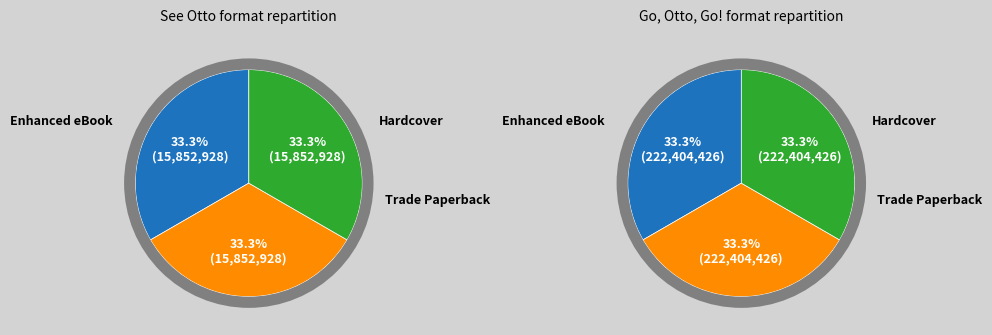

Count the number of slices in the pie.

6